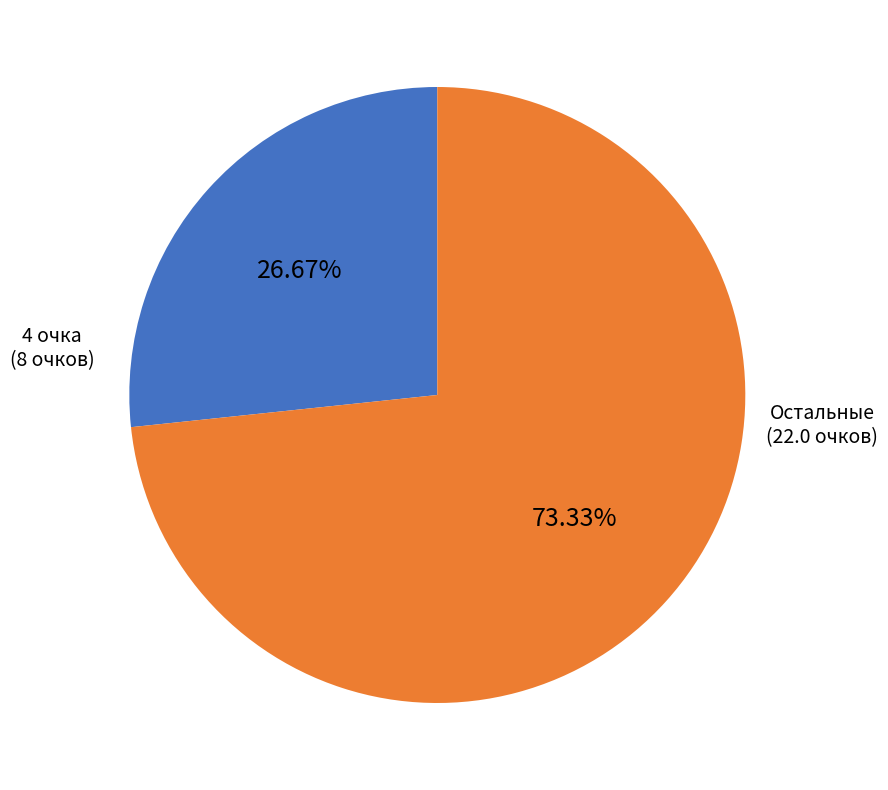

Is there any slice that represents more than half of the pie?

Yes